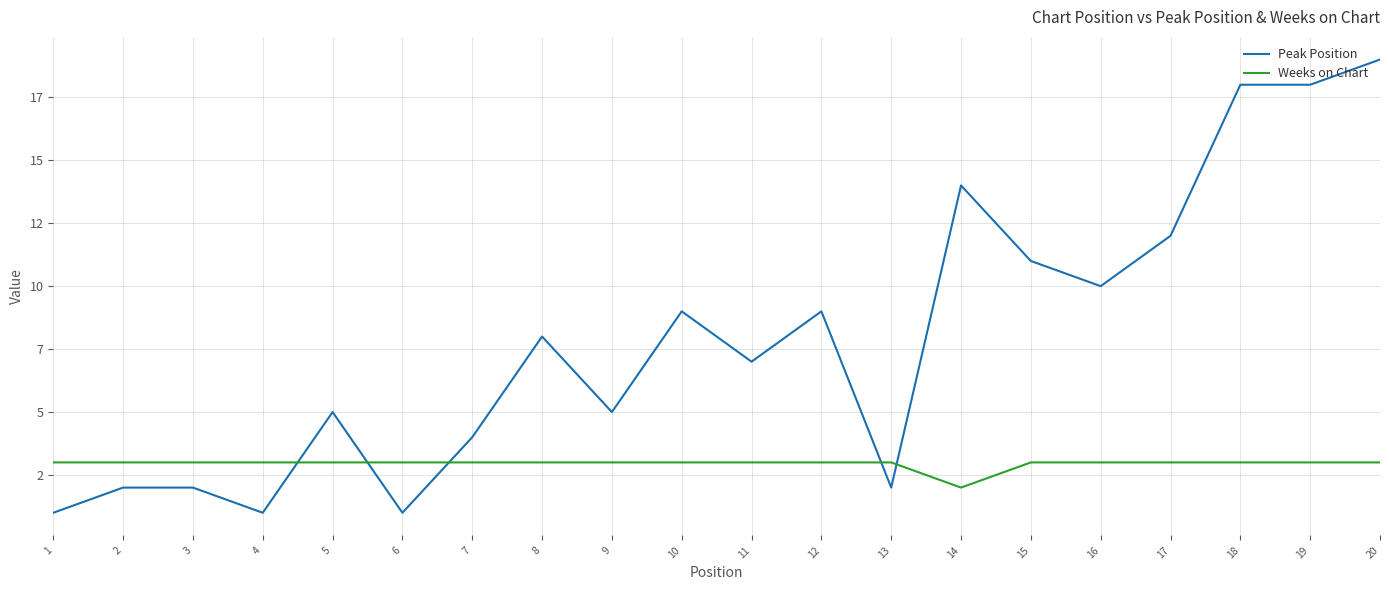

The value of Peak Position at 6 is 1. True or false?

False